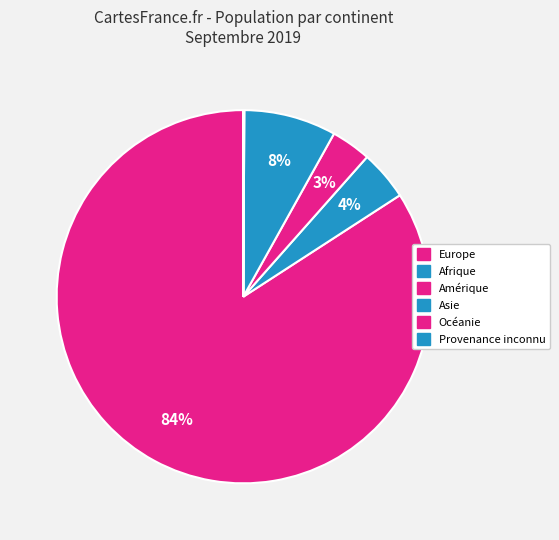

What is the smallest slice in the pie chart?

Provenance inconnu